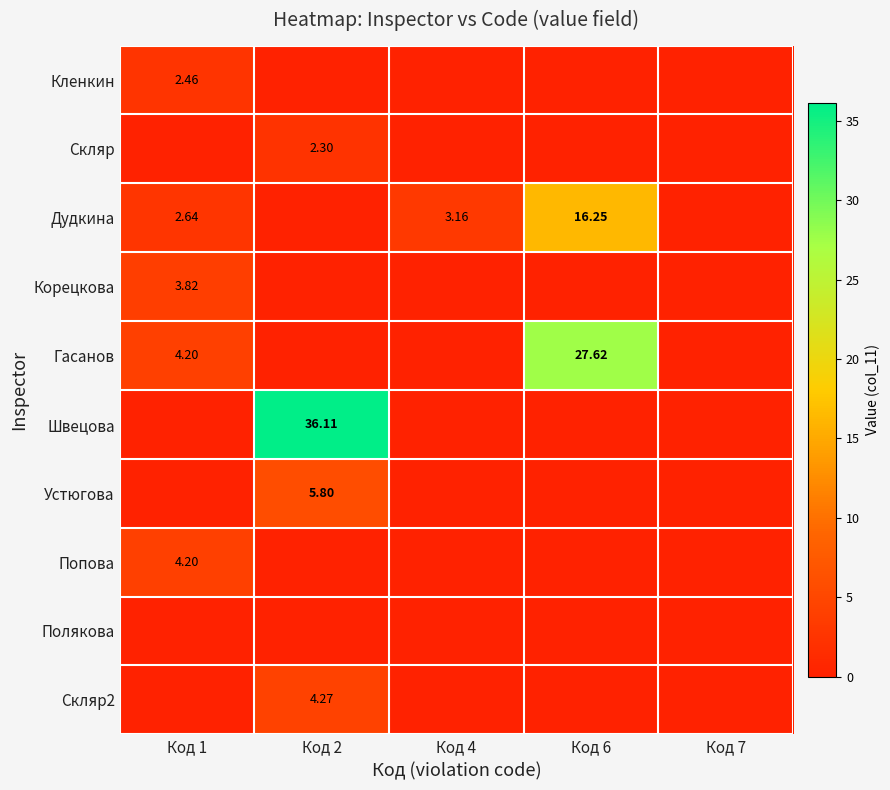

Which label corresponds to the largest value in the chart?

Код 2